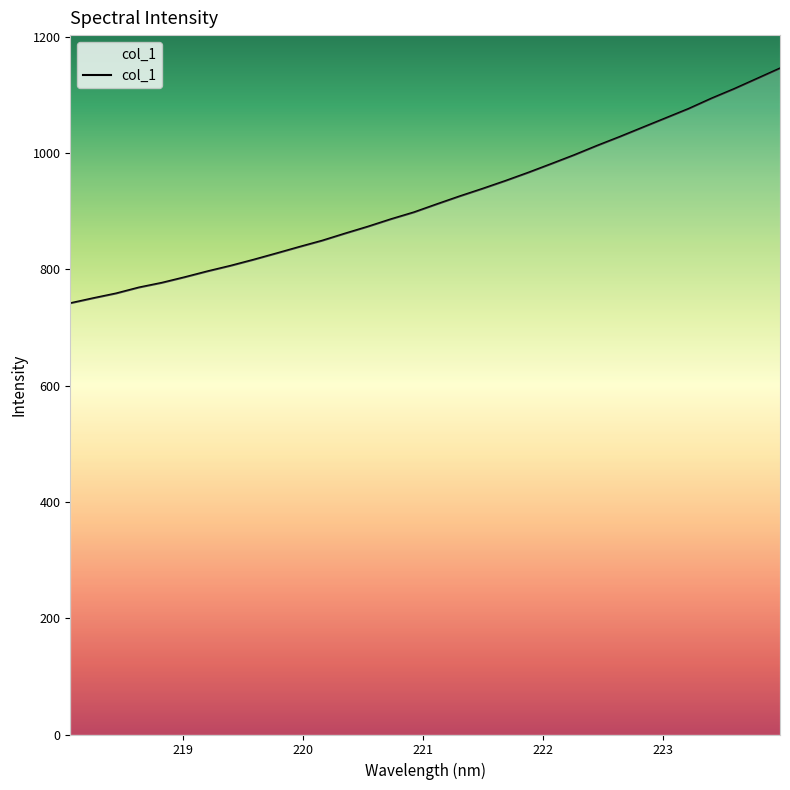

What is the maximum value shown in the chart?

1145.5